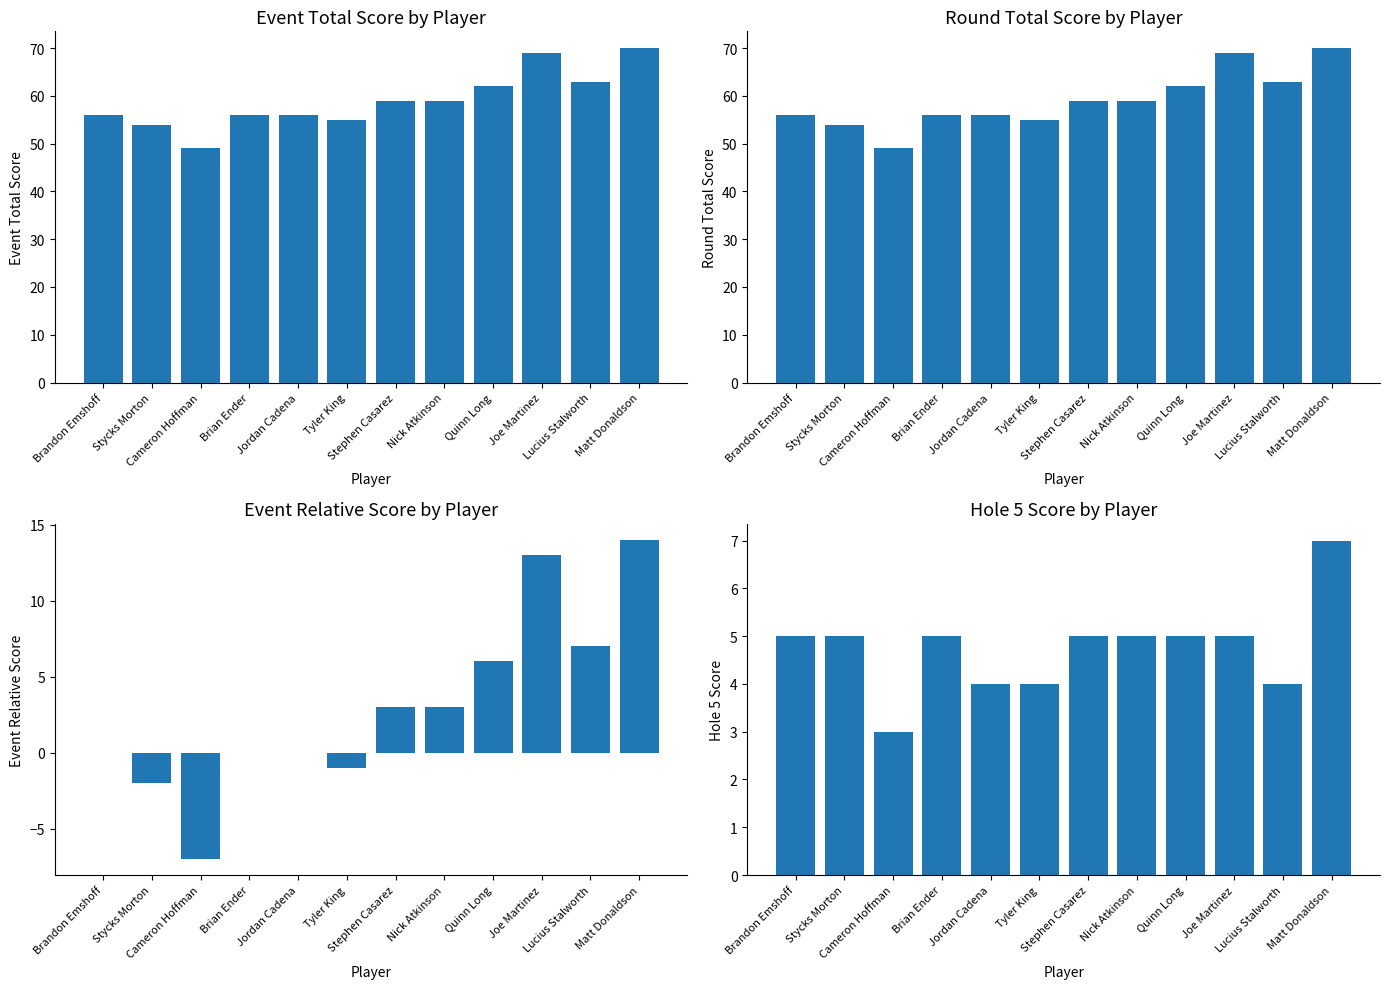

What is the total value across all series at Lucius Stalworth?

137